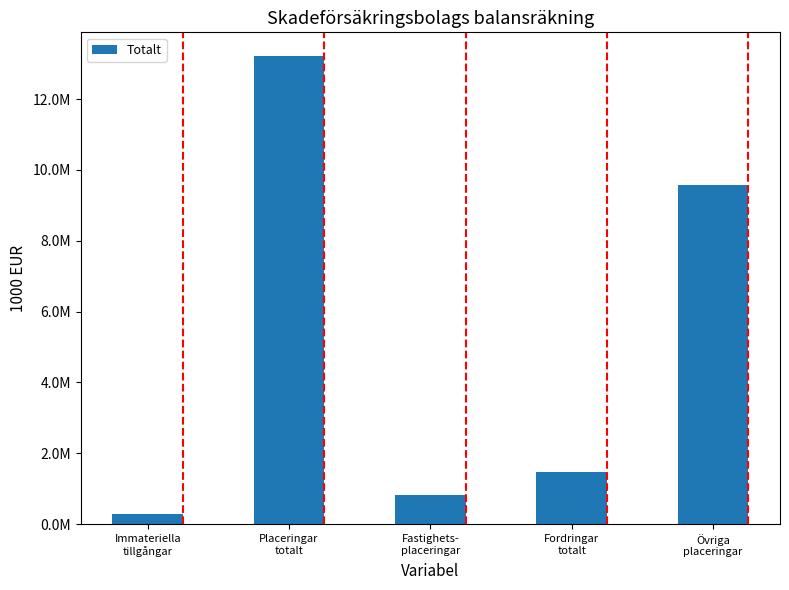

Which category has the lowest value across all series?

Immateriella
tillgångar